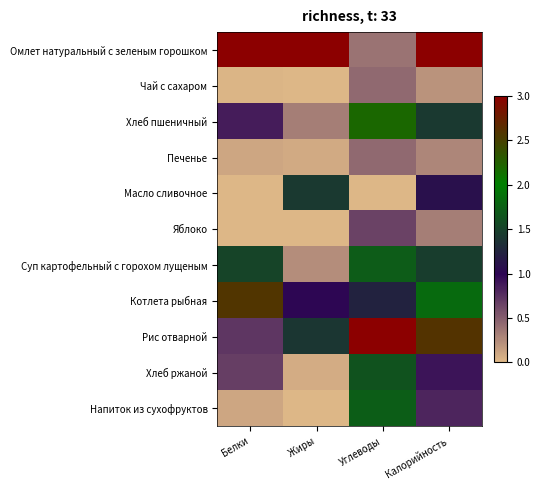

Reading left to right, extract all data points from this chart.

Омлет натуральный с зеленым горошком: Белки=3.0	Жиры=3.0	Углеводы=0.4	Калорийность=3.0
Чай с сахаром: Белки=0.0	Жиры=0.0	Углеводы=0.4	Калорийность=0.2
Хлеб пшеничный: Белки=0.9	Жиры=0.3	Углеводы=2.2	Калорийность=1.4
Печенье: Белки=0.1	Жиры=0.1	Углеводы=0.4	Калорийность=0.3
Масло сливочное: Белки=0.0	Жиры=1.4	Углеводы=0.0	Калорийность=1.1
Яблоко: Белки=0.0	Жиры=0.0	Углеводы=0.7	Калорийность=0.3
Суп картофельный с горохом лущеным: Белки=1.5	Жиры=0.2	Углеводы=1.7	Калорийность=1.5
Котлета рыбная: Белки=2.6	Жиры=1.0	Углеводы=1.2	Калорийность=1.8
Рис отварной: Белки=0.7	Жиры=1.4	Углеводы=3.0	Калорийность=2.6
Хлеб ржаной: Белки=0.7	Жиры=0.1	Углеводы=1.6	Калорийность=0.9
Напиток из сухофруктов: Белки=0.1	Жиры=0.0	Углеводы=1.7	Калорийность=0.8